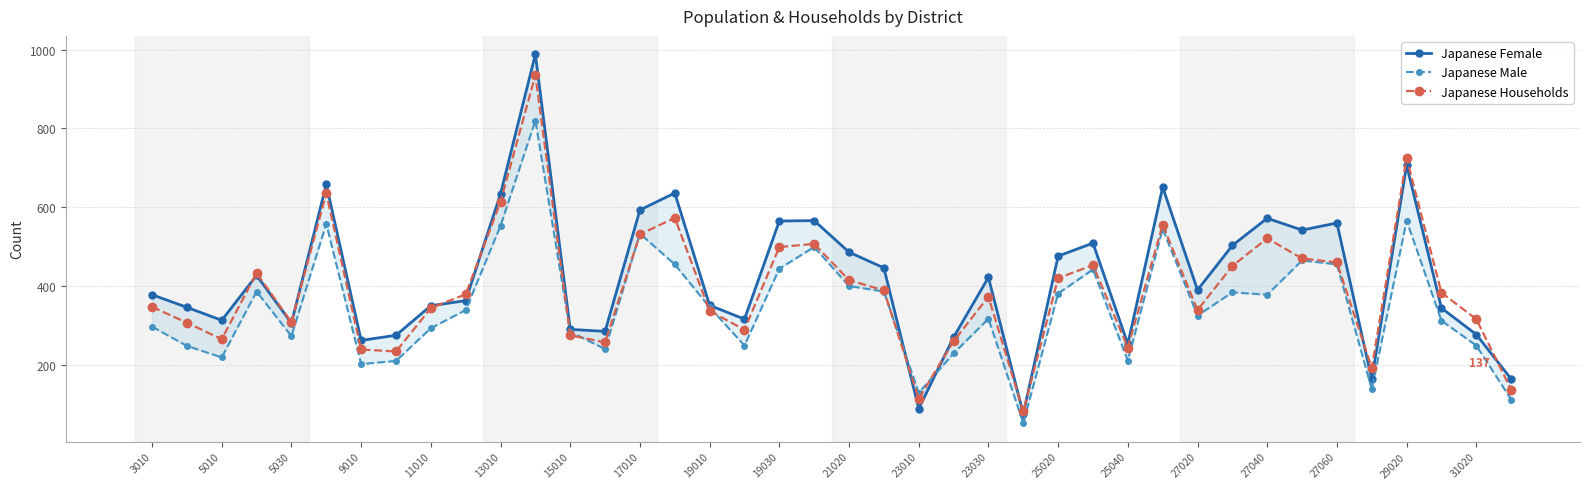

Is it true that Japanese Households equals 476 at 19010?

False